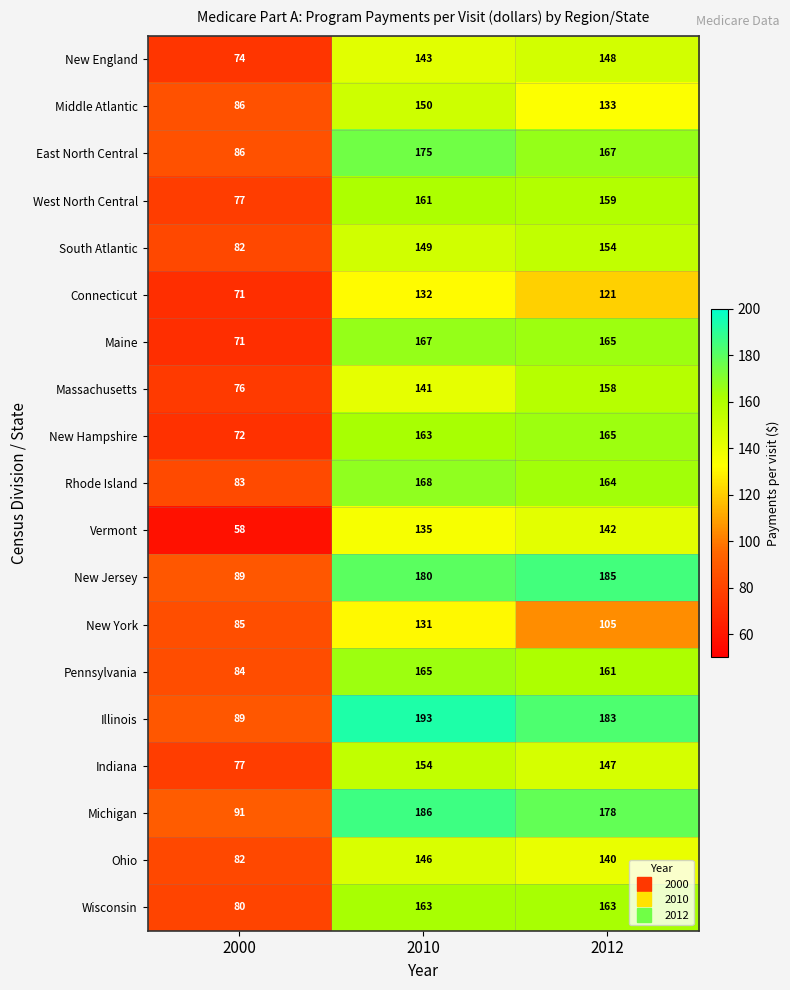

Rank the categories by Vermont value from highest to lowest.

2012, 2010, 2000